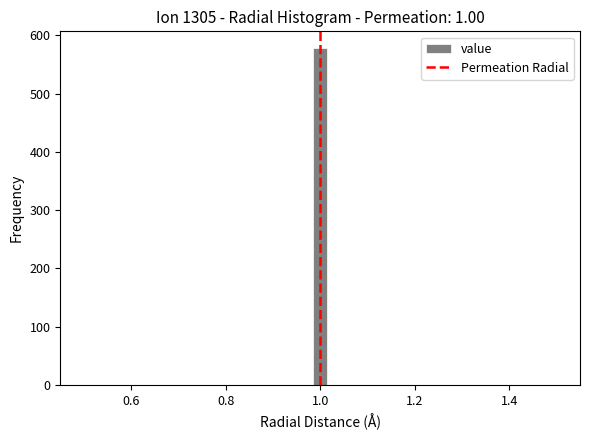

Around what value on the x-axis is the tallest bar? Give the approximate position of its centre, as read against the axis.

1.00